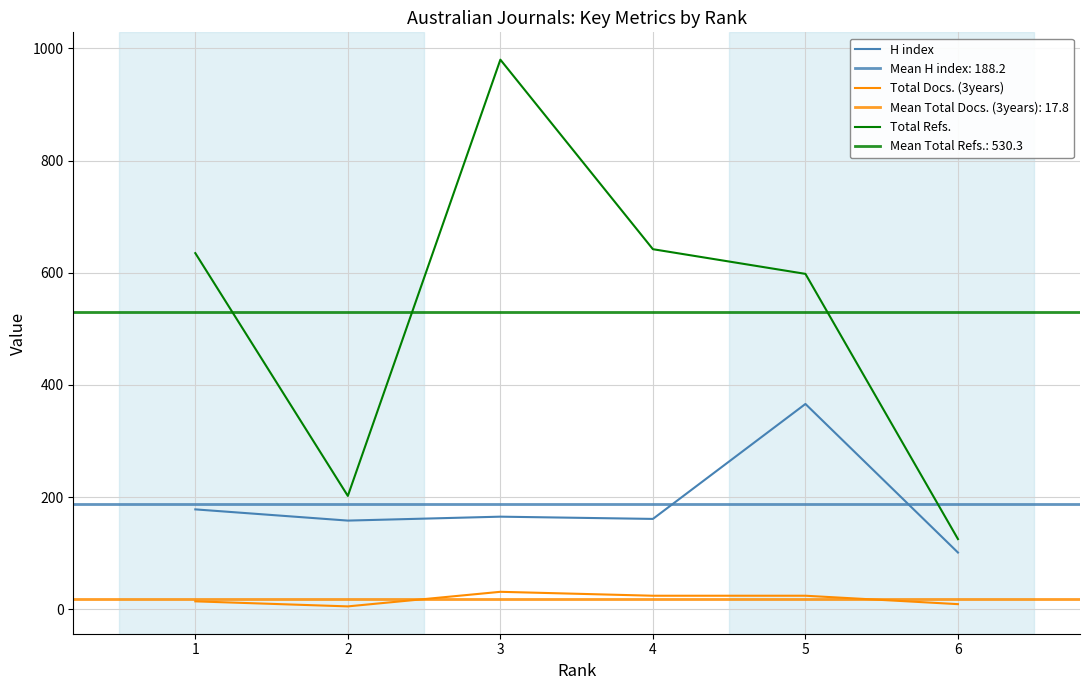

What is the sum of the H index values at 5 and 4?

527